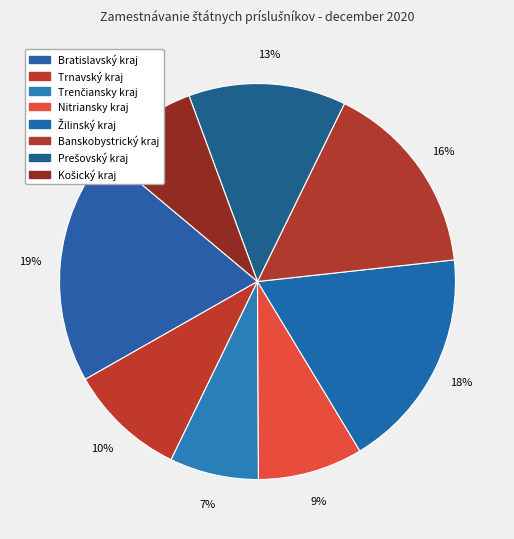

To the nearest percent, what portion does Žilinský kraj represent?

18%